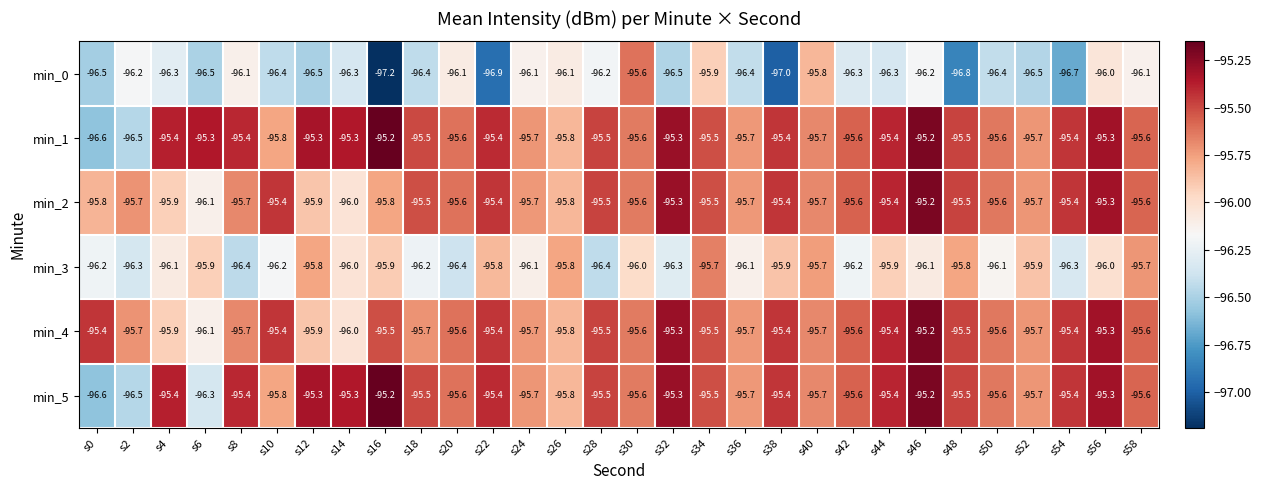

What is the difference between the second highest and second lowest values in the min_4 series?

0.7